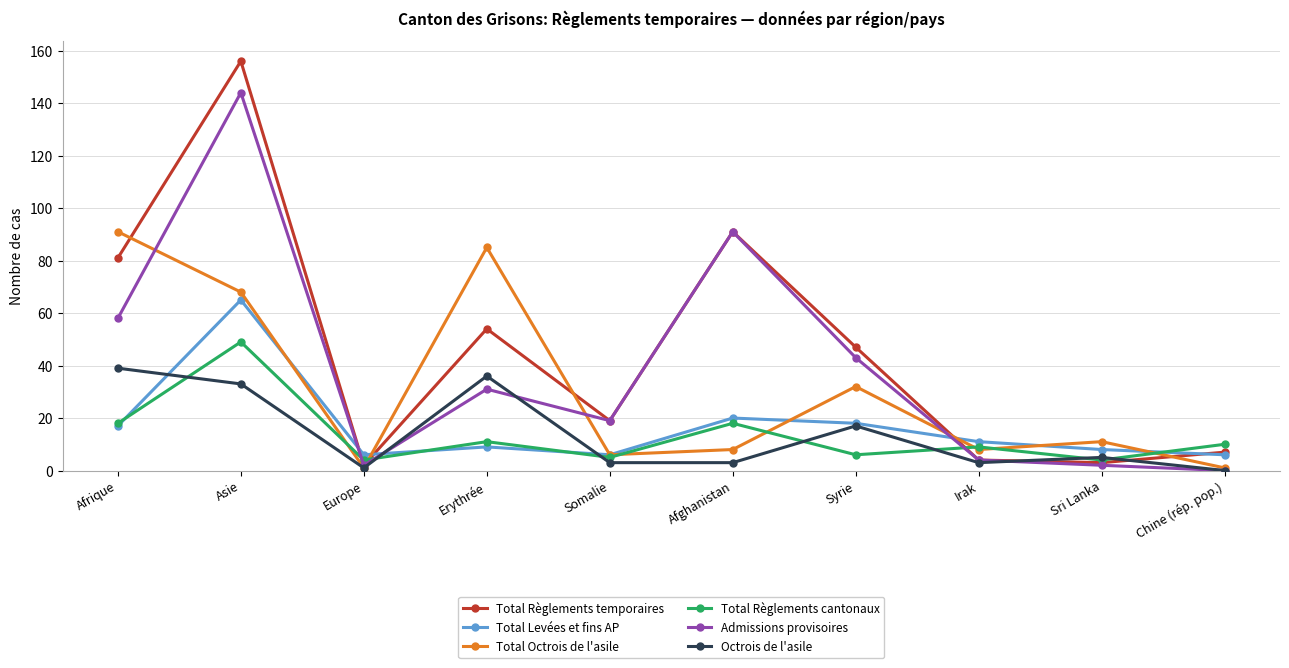

True or false: Octrois de l'asile has more than 0 interior local peaks.

True